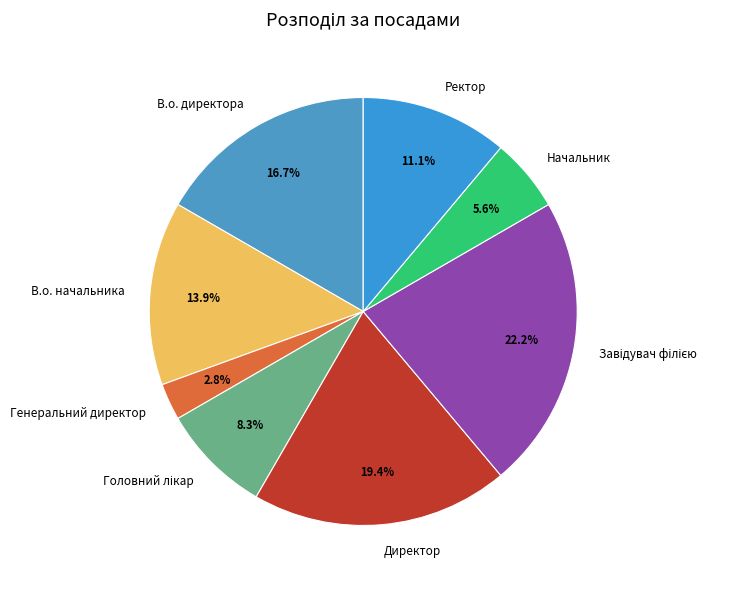

What is the smallest slice in the pie chart?

Генеральний директор